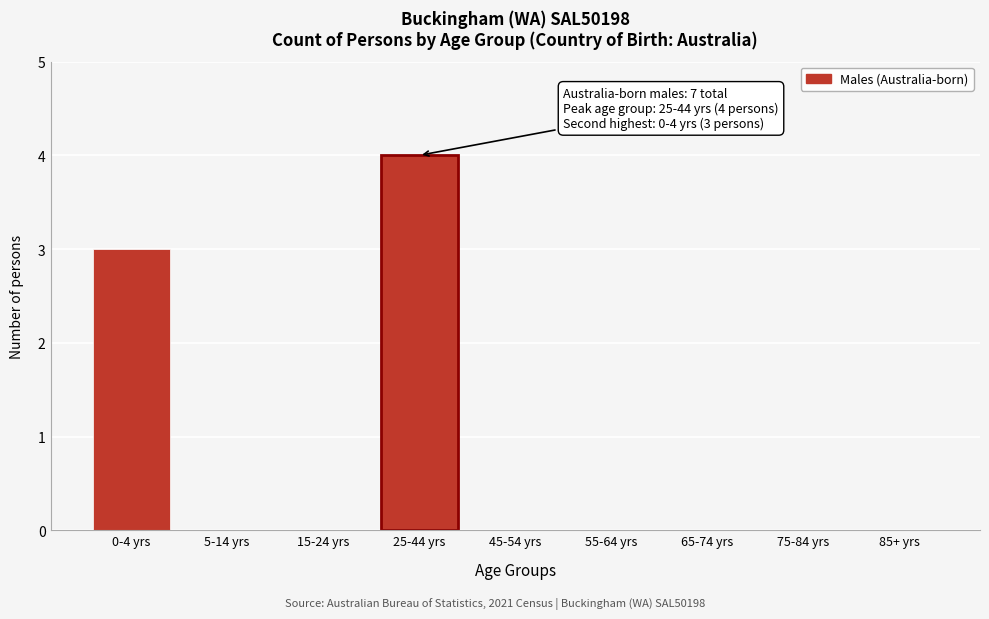

Reading left to right, transcribe all the data shown in this chart.

0-4 yrs=3	5-14 yrs=0	15-24 yrs=0	25-44 yrs=4	45-54 yrs=0	55-64 yrs=0	65-74 yrs=0	75-84 yrs=0	85+ yrs=0